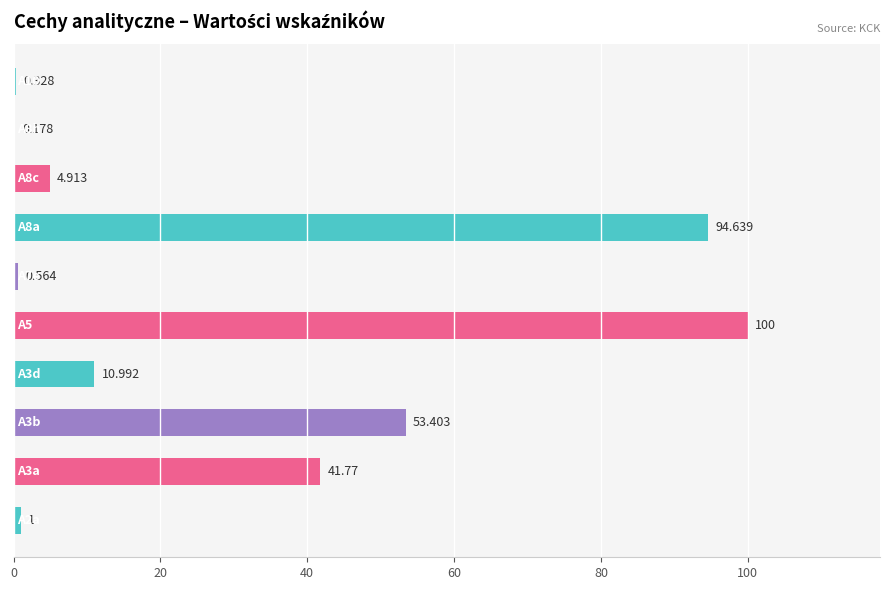

Does the chart contain stacked bars?

No